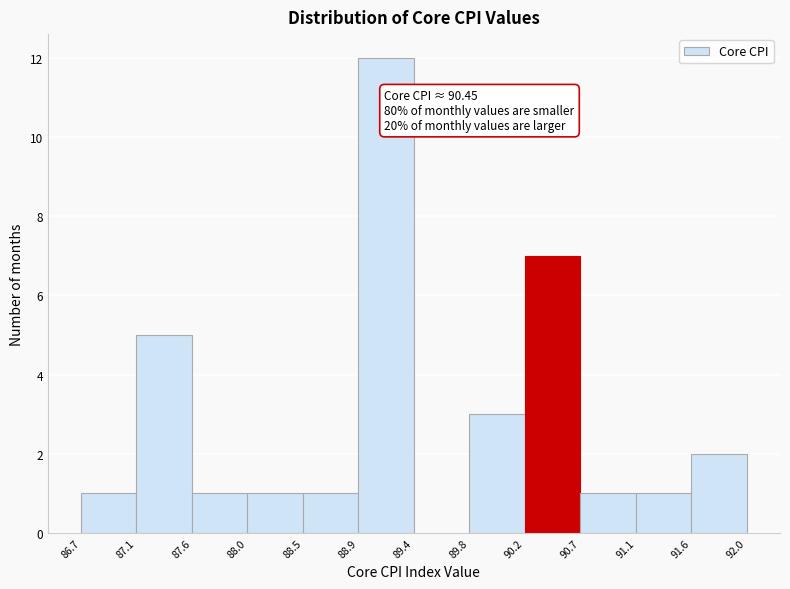

Which range on the x-axis has the tallest bar?

88.9 to 89.4